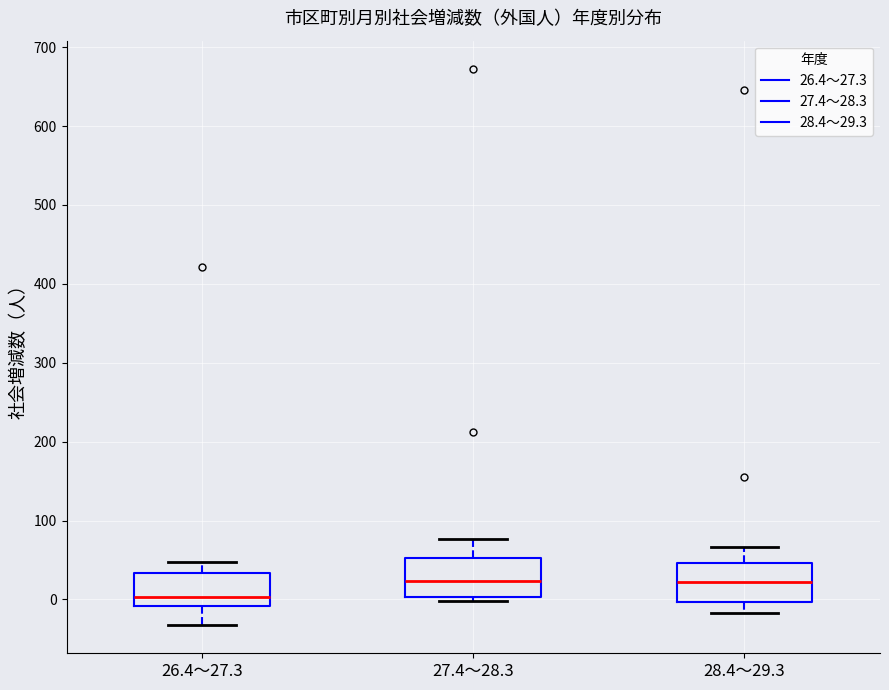

Which box's median line is the lowest?

26.4～27.3